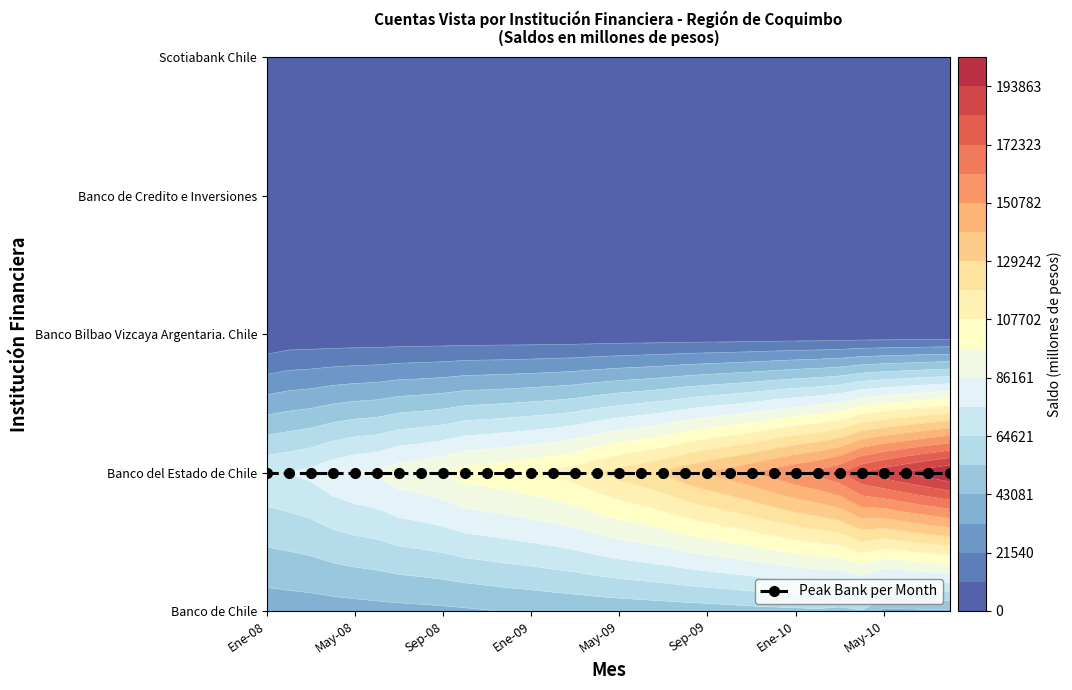

Which category has the highest value across all series?

31